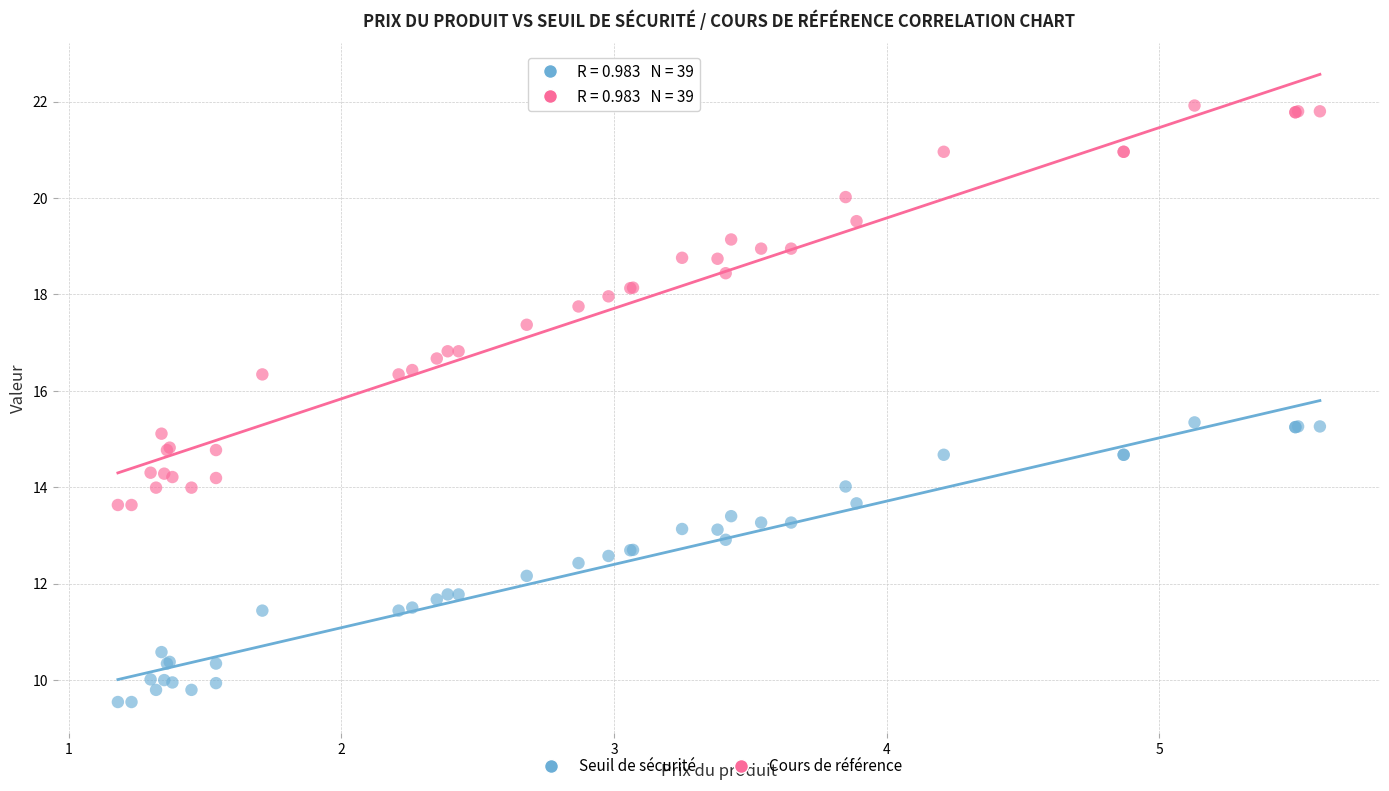

Which series reaches the minimum Y coordinate?

Seuil de sécurité